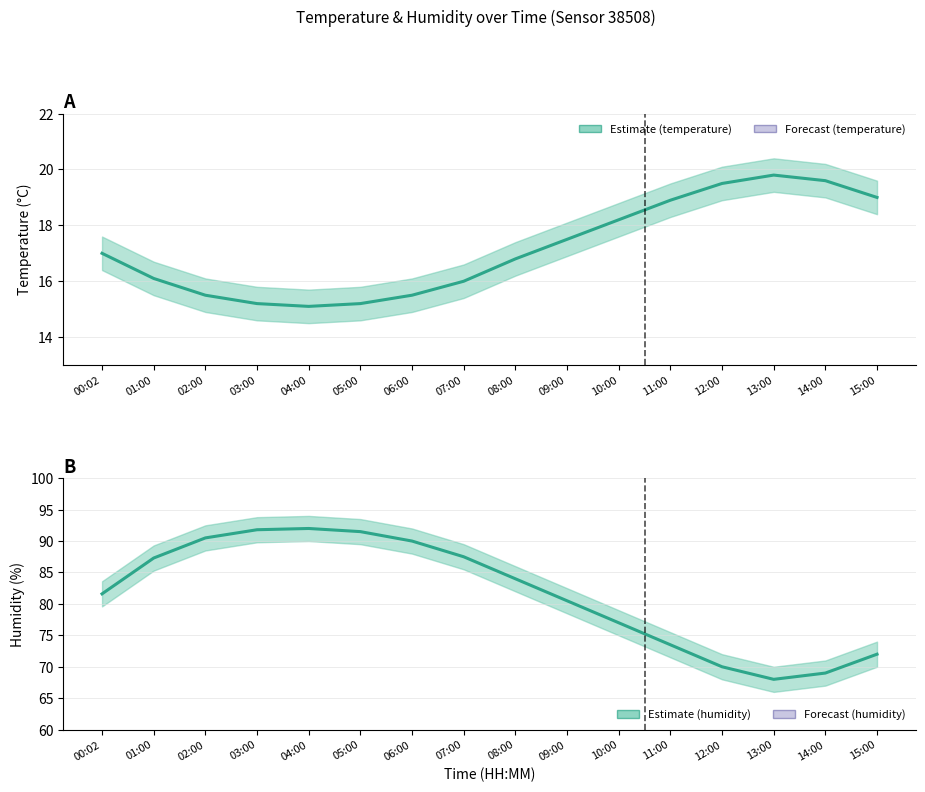

True or false: humidity has a value of 77.0 at 10:00.

True